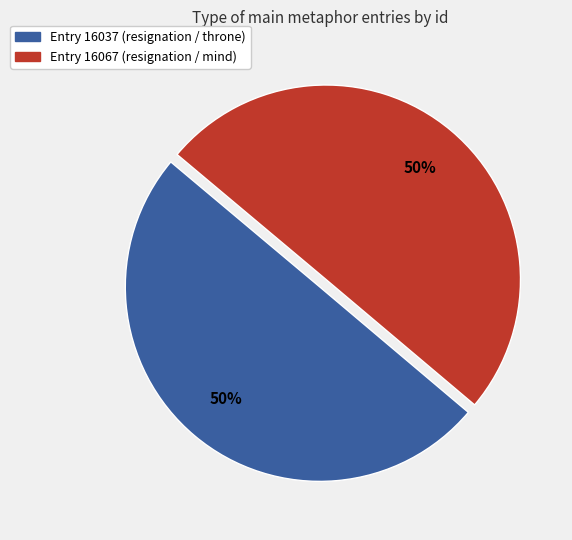

Is it true that Entry 16037 (resignation / throne) is 58% of the pie?

False